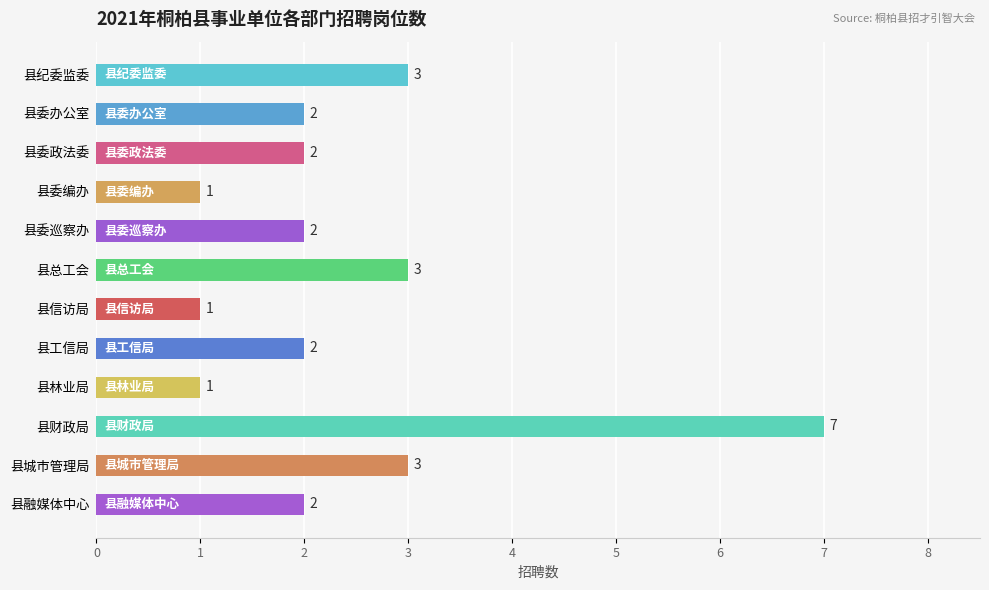

What is the difference between the maximum and second lowest values?

6